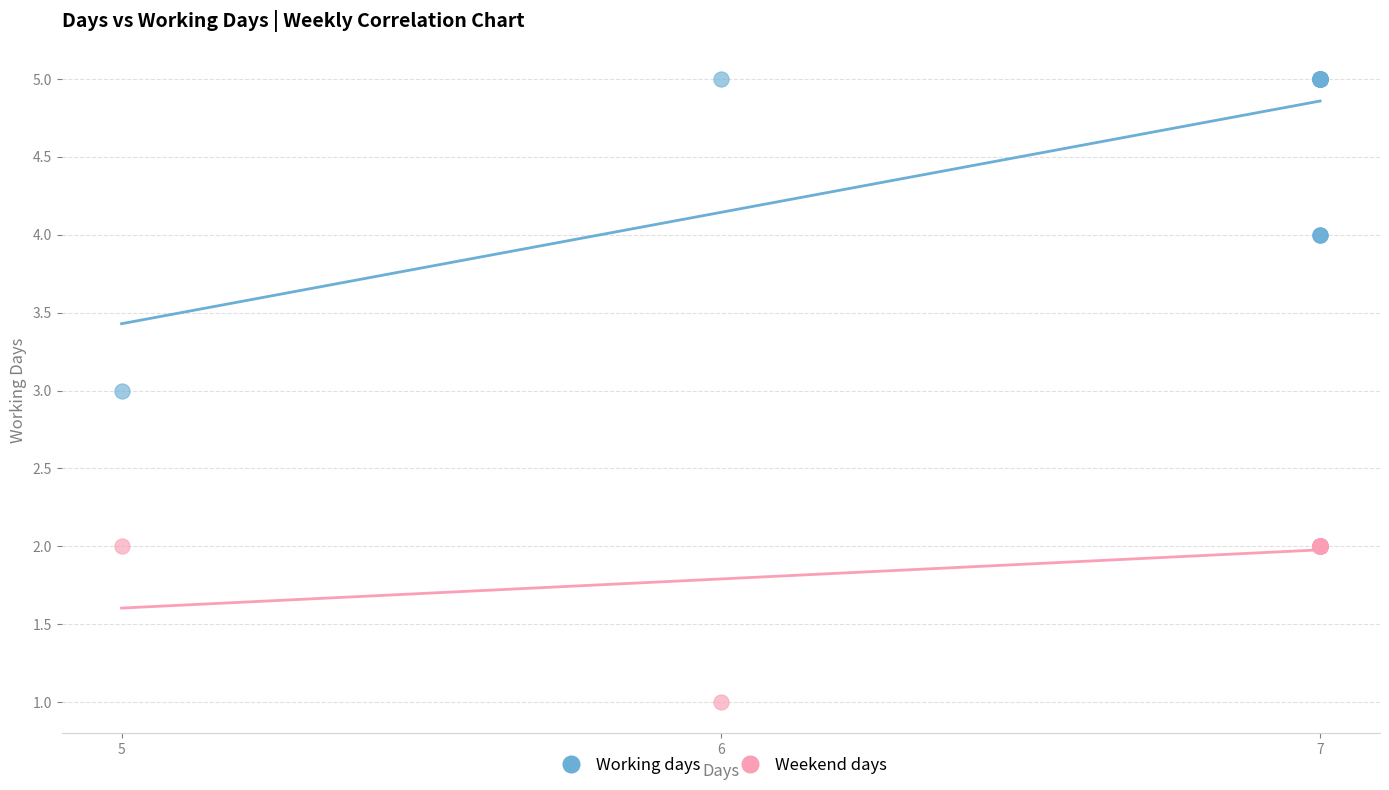

Which series reaches the minimum Y coordinate?

Weekend days